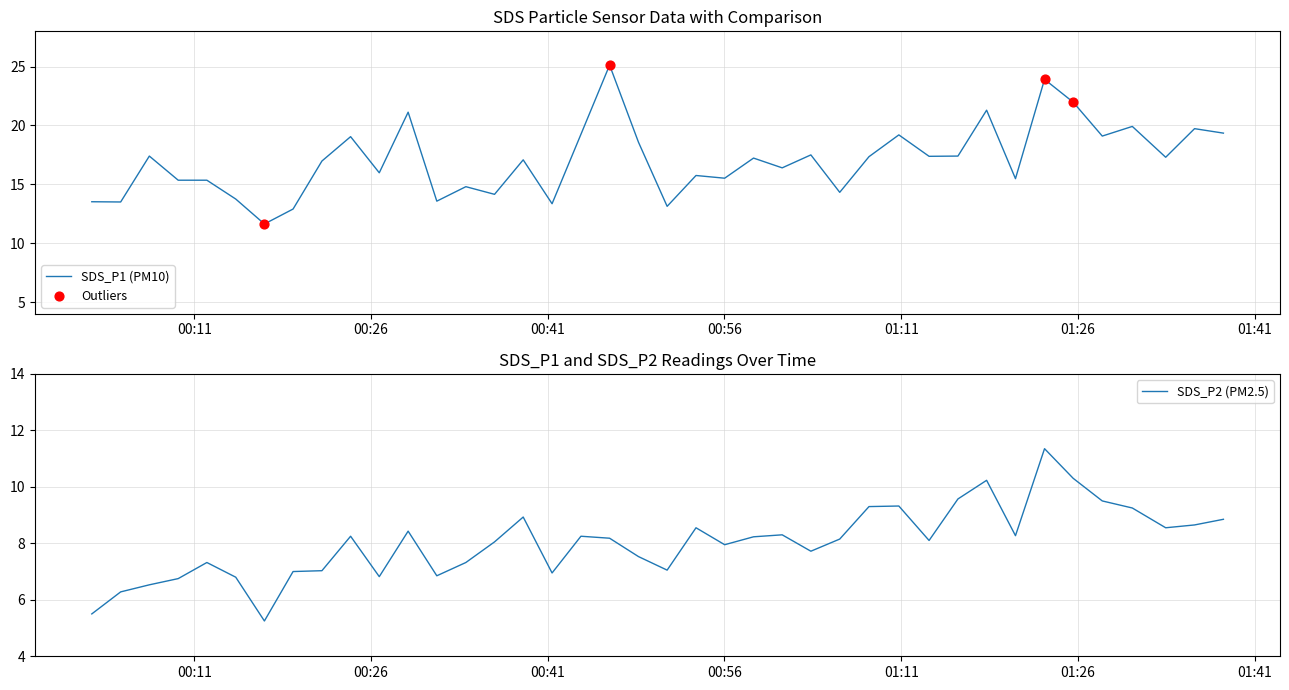

What is the total value across all series at 2021/01/27 00:56:01?

23.5